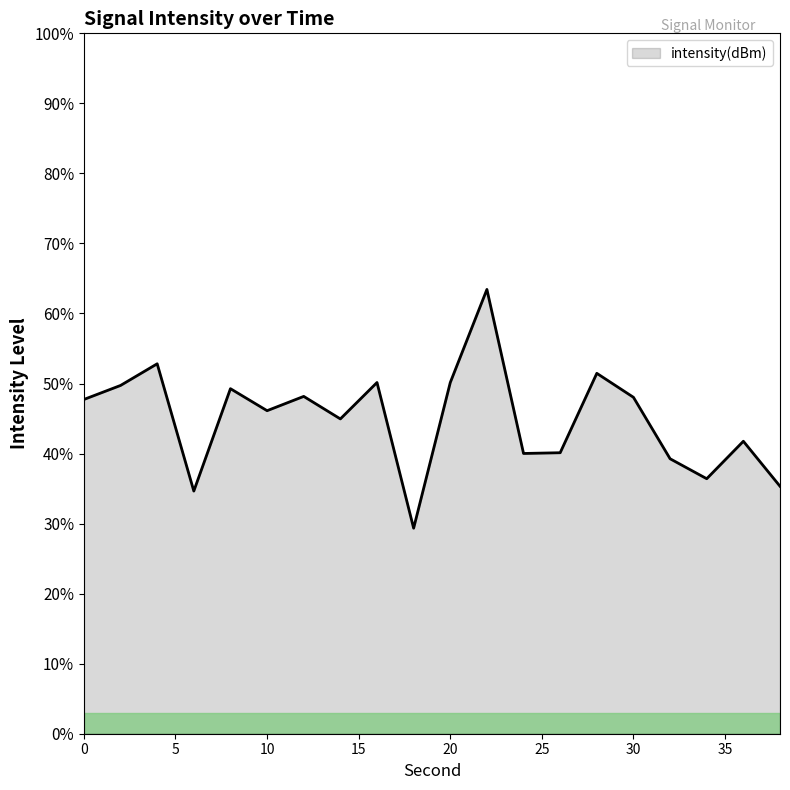

What is the difference between the maximum and minimum values?

34.1